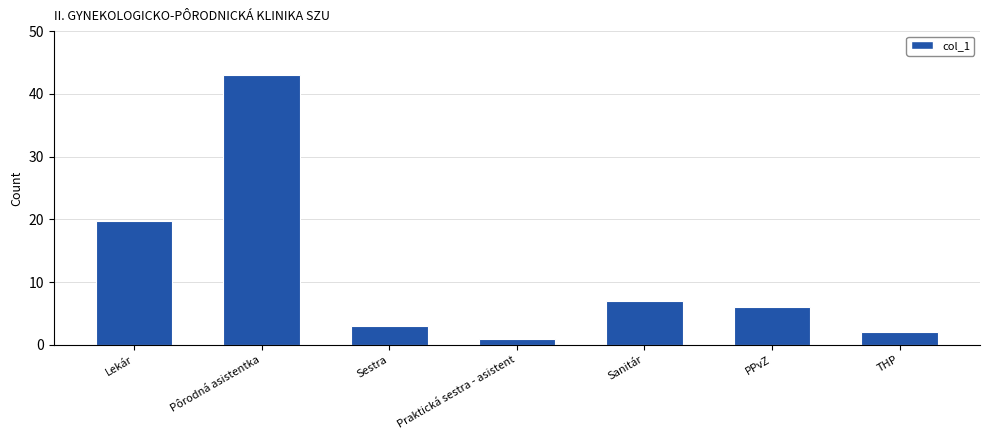

Between Lekár and Sestra, which is larger?

Lekár